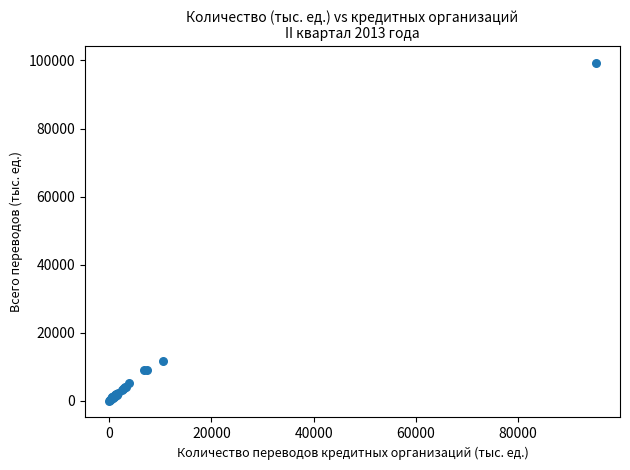

What Y value in the scatter plot is closest to 49656?

11630.9